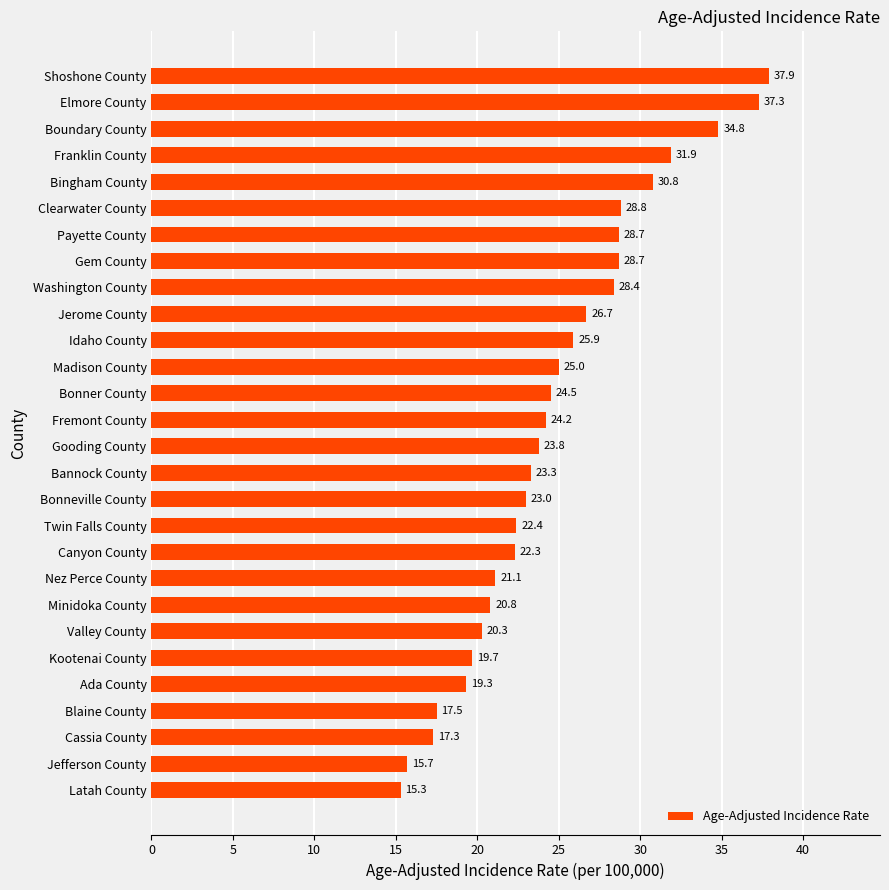

How many data points are less than 24?

14